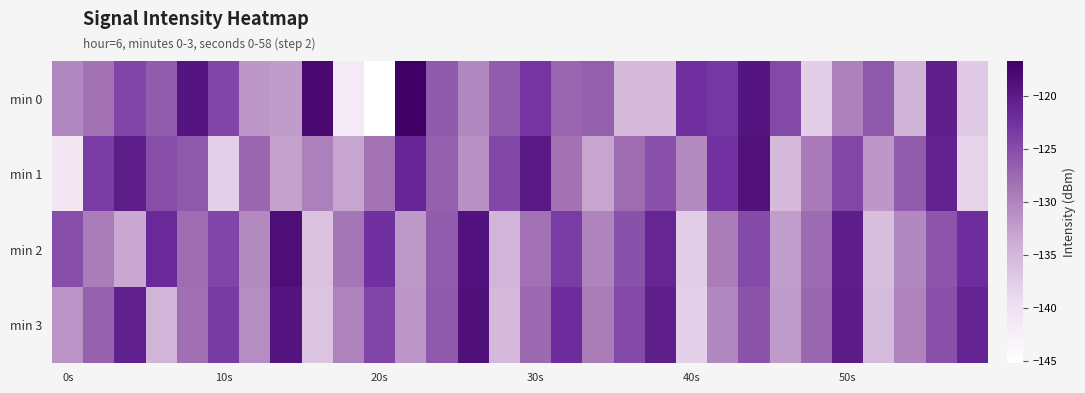

At which category does the chart reach its minimum across all series?

20s